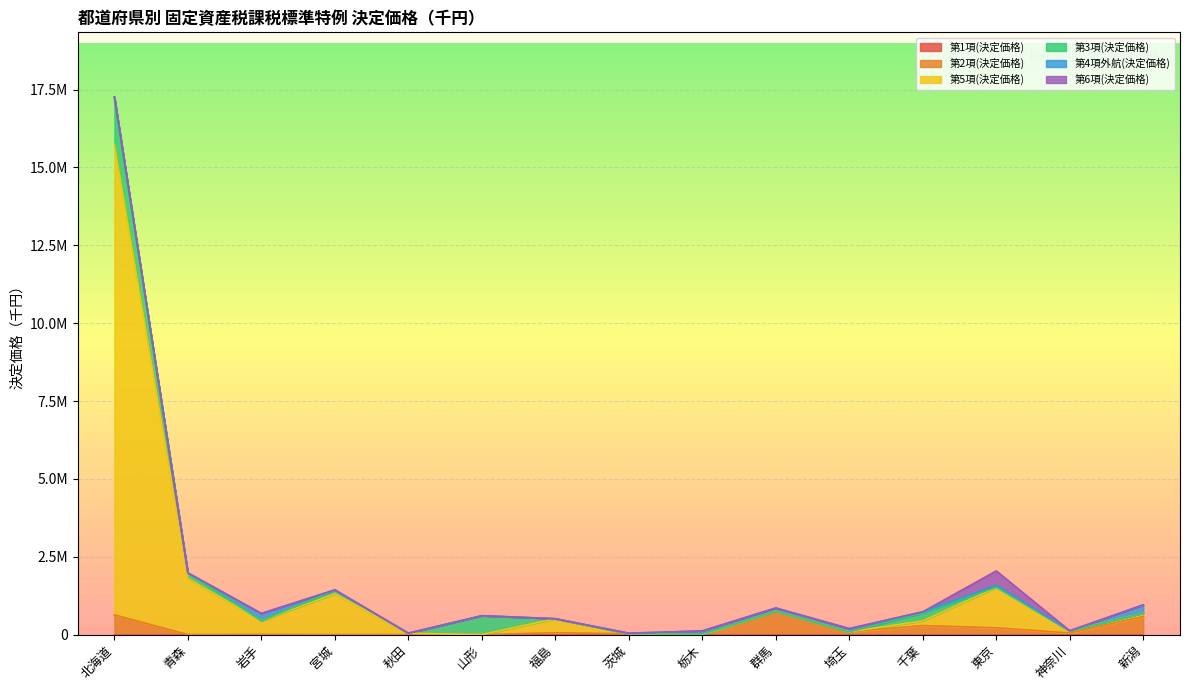

What is the approximate value of 第5項(決定価格) at 神奈川, to the nearest 100?

65500